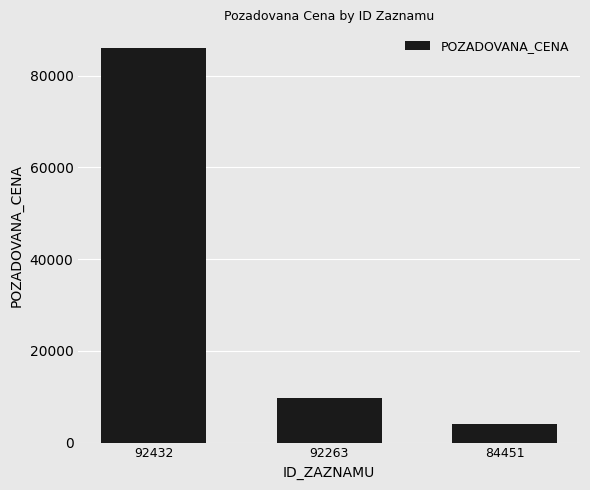

Between 92432 and 92263, which is larger?

92432